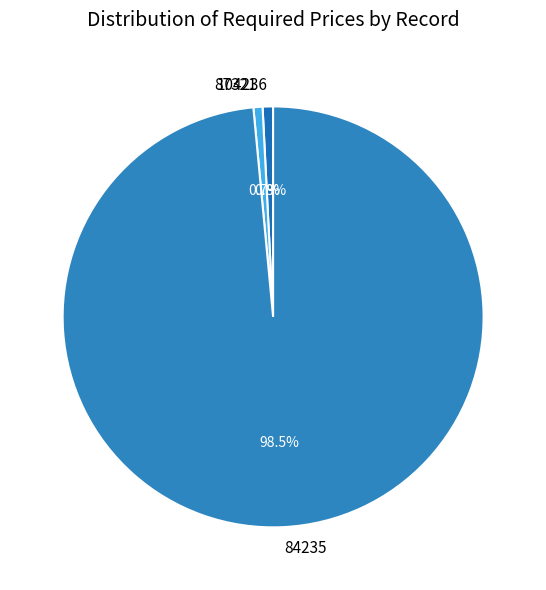

Is the sum of 84235 and 104236 greater than half?

Yes